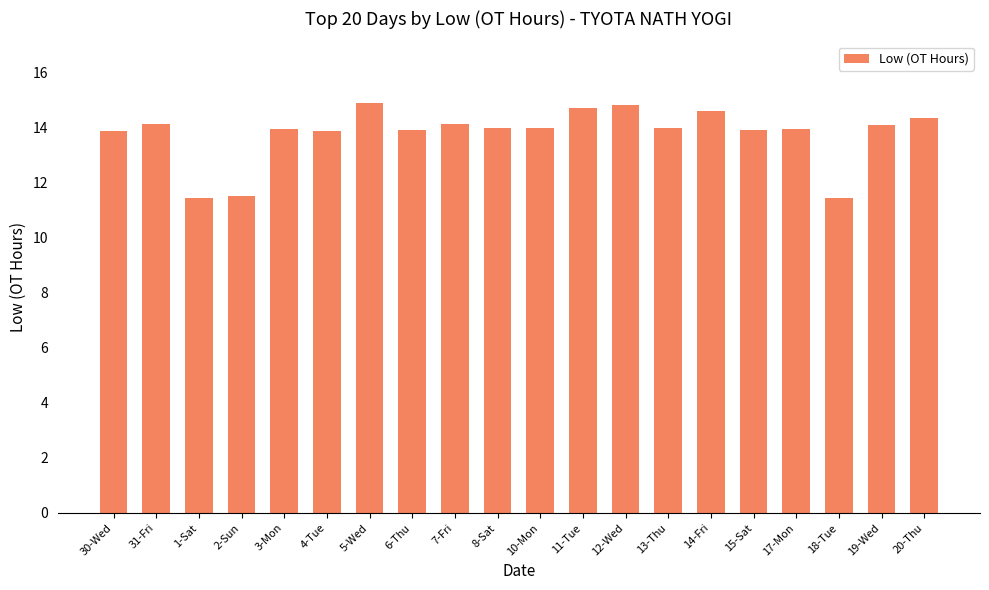

The chart shows a value of 13.9 at 6-Thu. True or false?

True